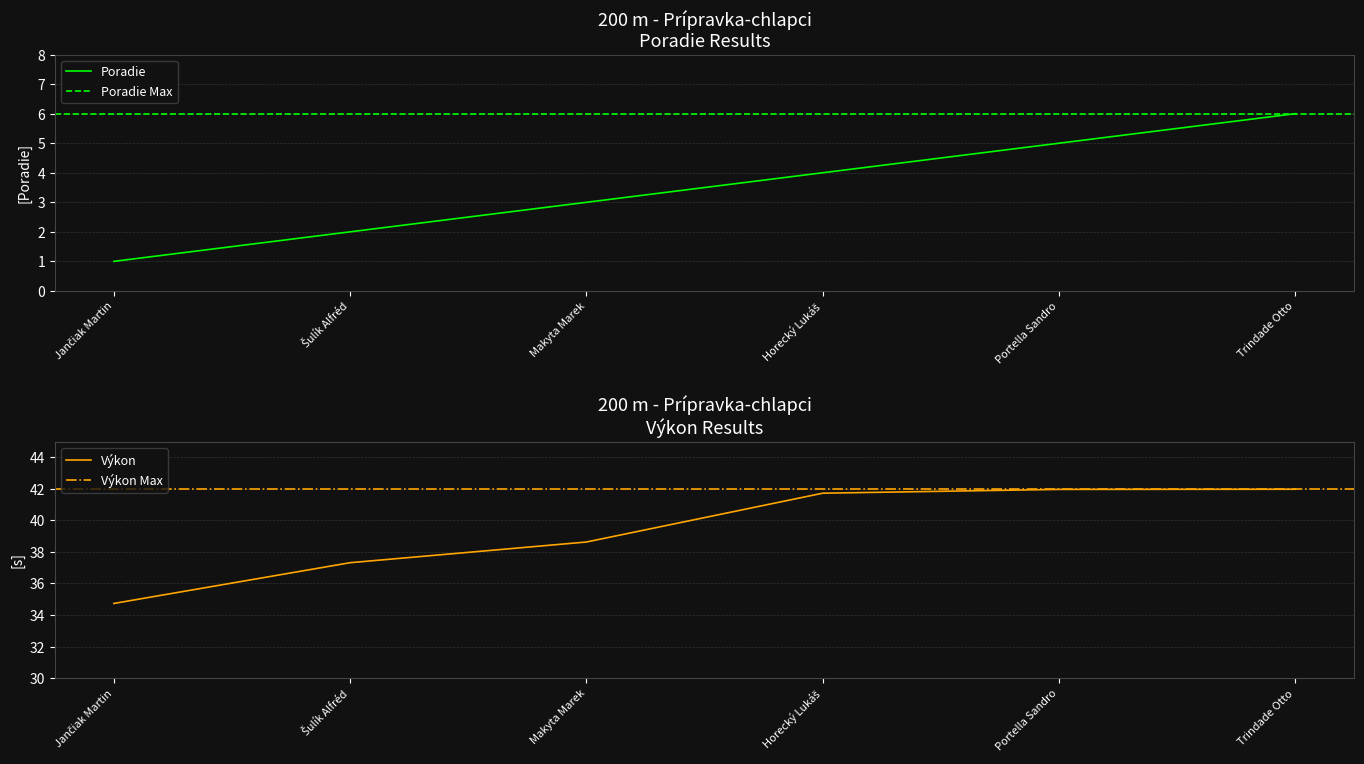

What value does the Výkon series have at Makyta Marek?

38.6